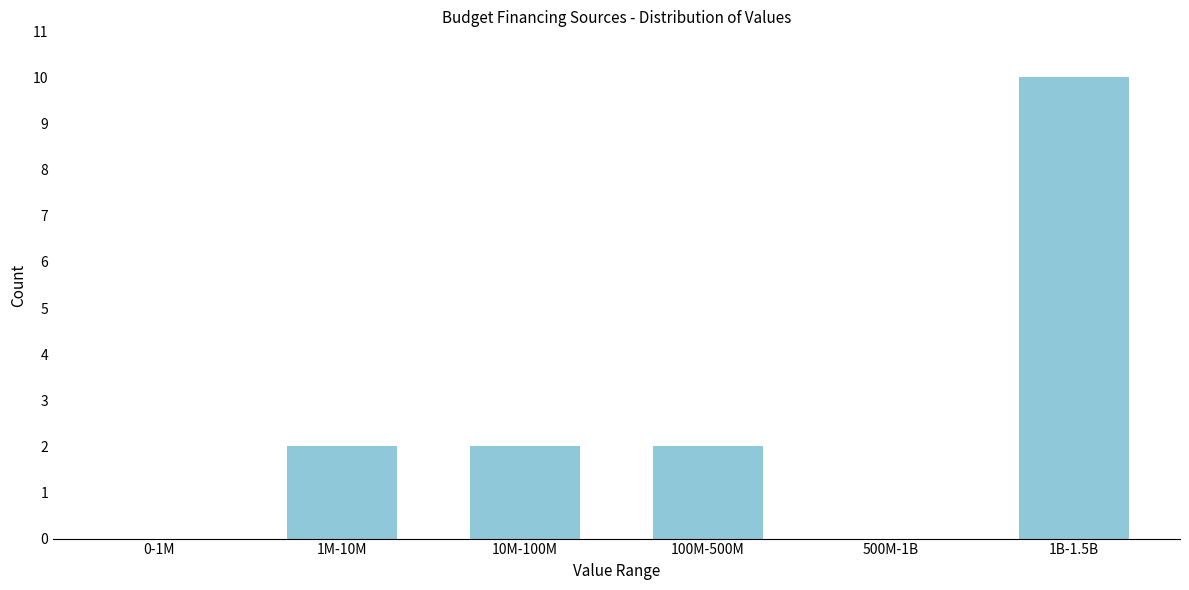

Reading right to left, list all the values displayed in this chart.

1B-1.5B=10	500M-1B=0	100M-500M=2	10M-100M=2	1M-10M=2	0-1M=0